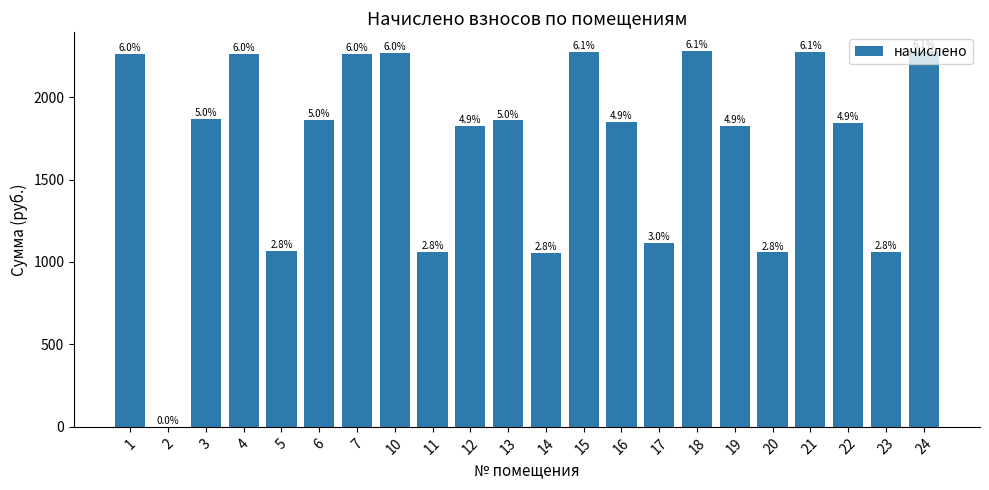

The chart shows a value of 2278.6 at 18. True or false?

True